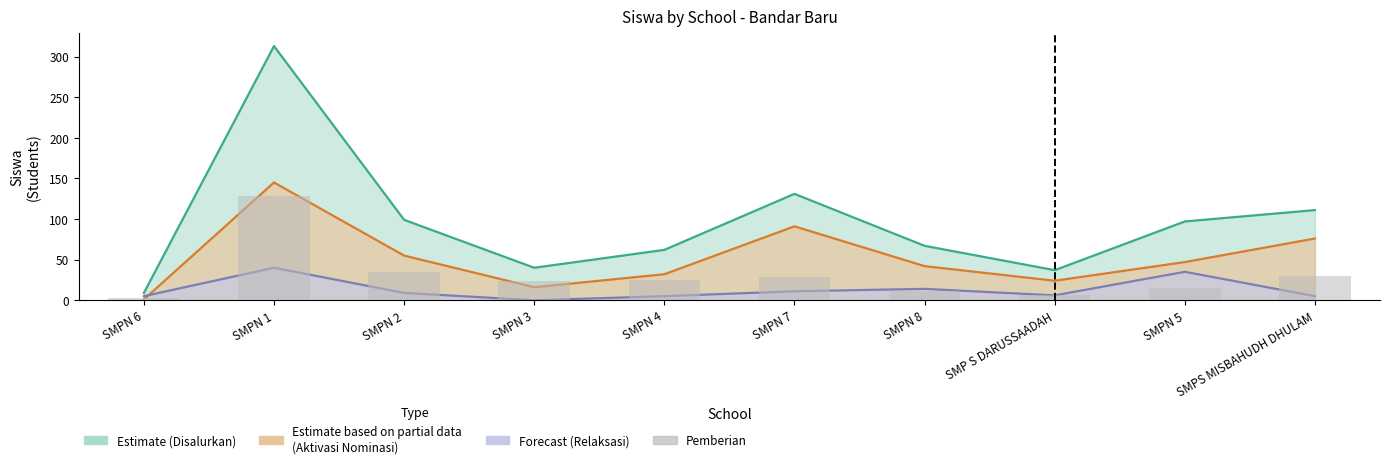

Reading left to right, what are all the values shown in this chart?

3	128	35	24	25	29	11	7	15	30